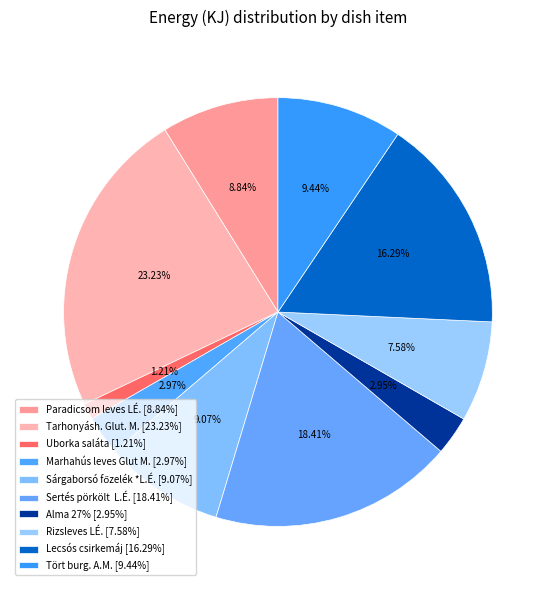

The Lecsós csirkemáj slice represents 22% of the pie. True or false?

False